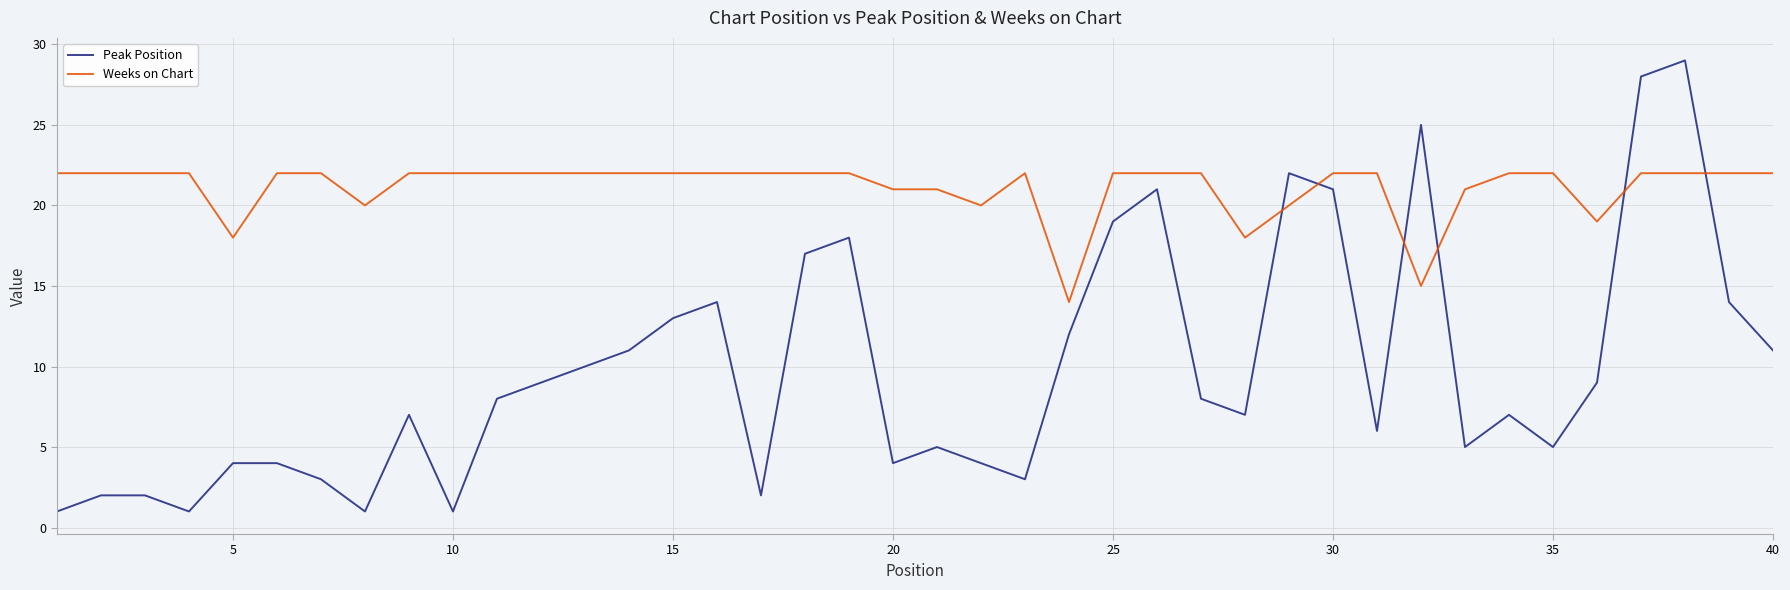

What is the maximum value for Peak Position?

29